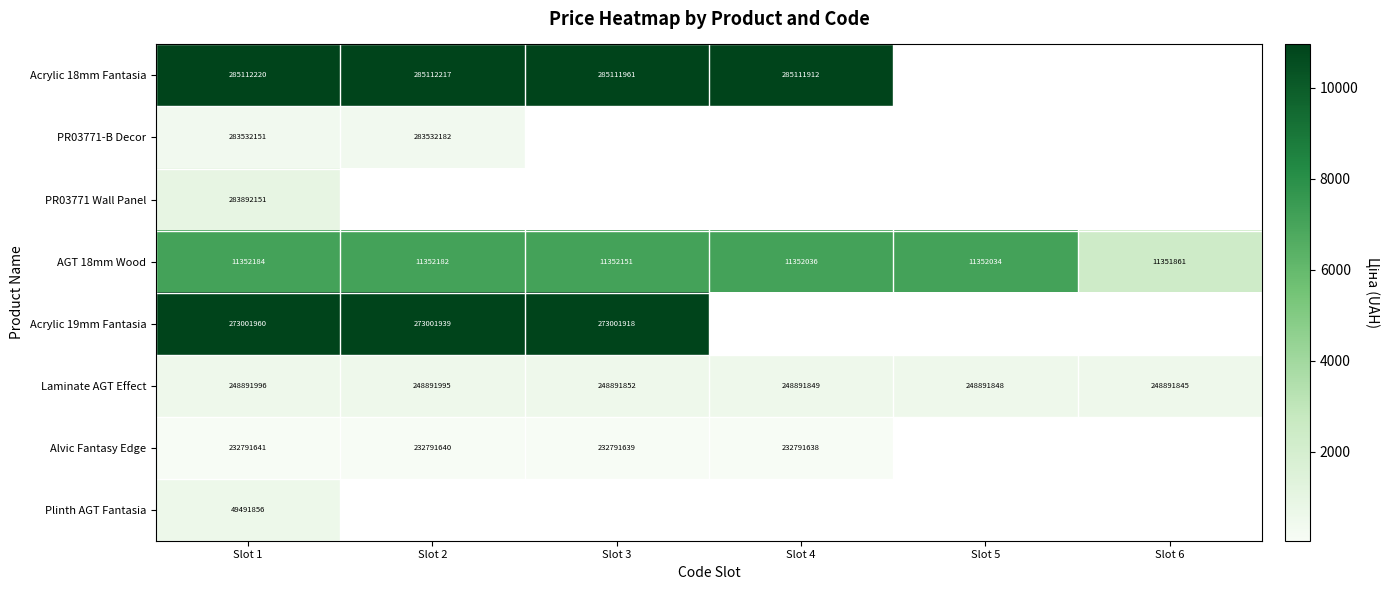

Which category has the highest value in the Laminate AGT Effect series?

Slot 1